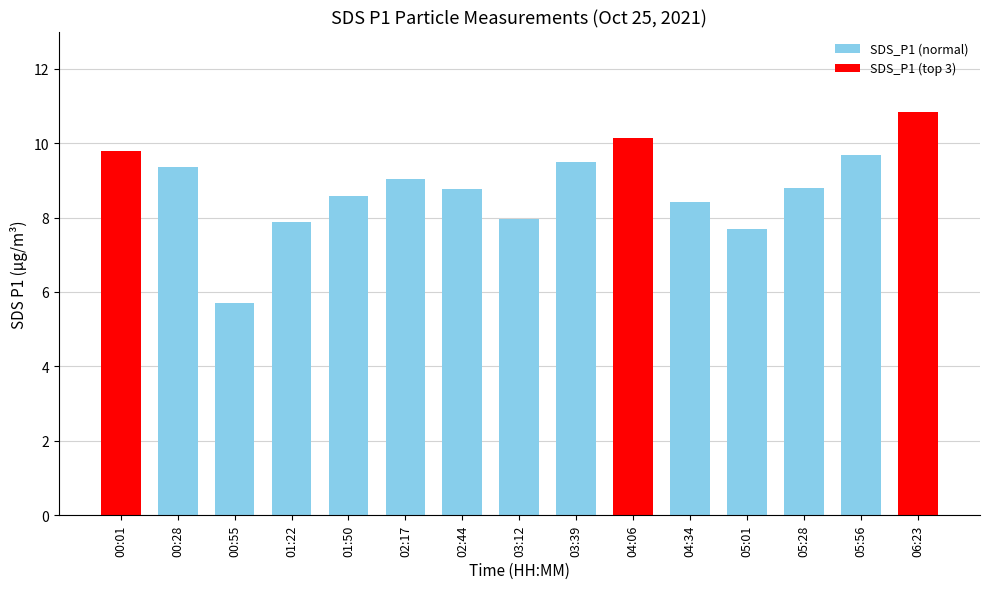

What is the label of the 7th bar from the right?

03:39